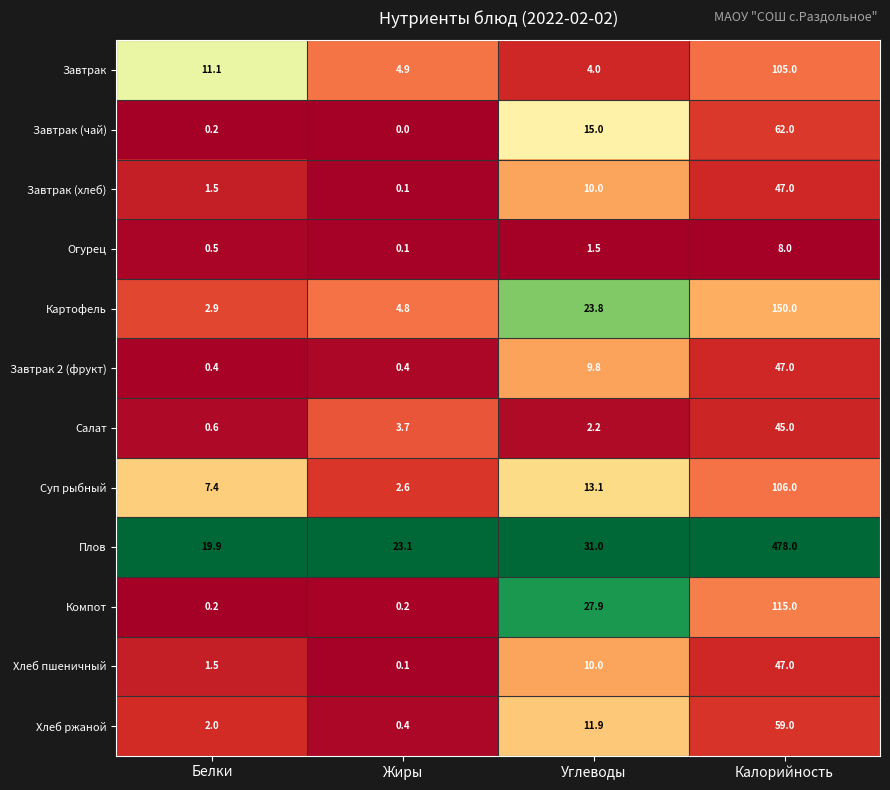

Which series changed the most between Жиры and Калорийность?

Плов